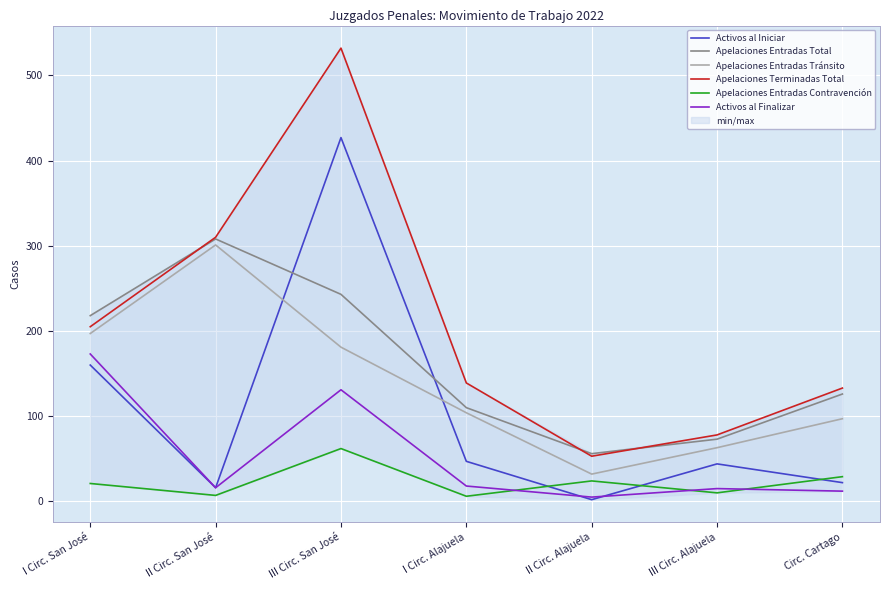

What is the difference between the second highest and minimum values in the Activos al Iniciar series?

158